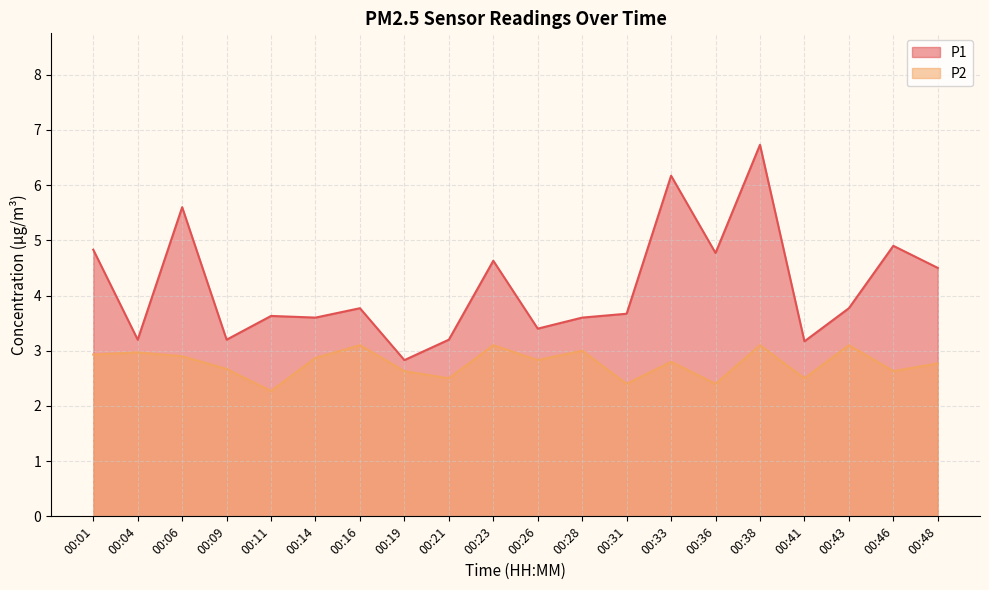

What are all the series names shown in the legend?

P1, P2